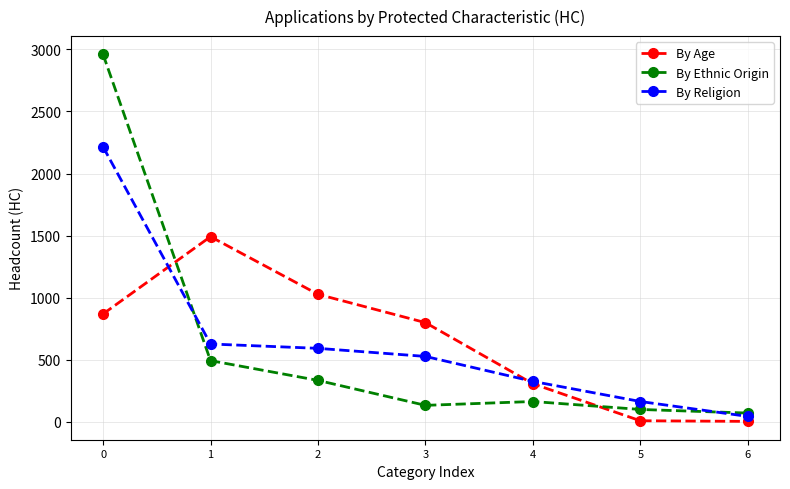

Does the chart display data point markers on the line(s)?

Yes